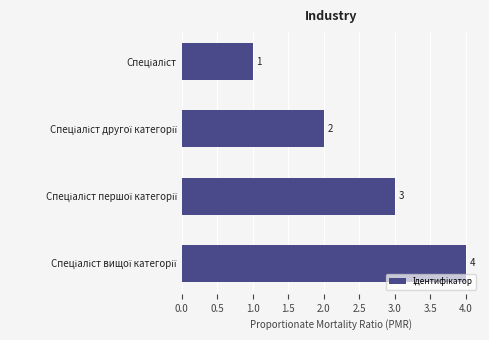

What is the value of the 1st bar from the top?

1